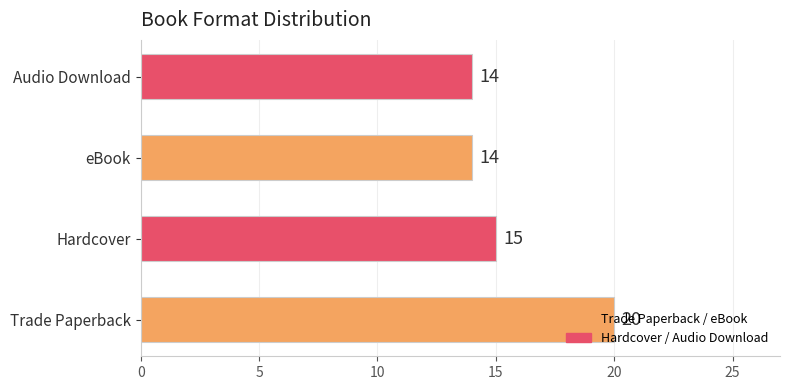

True or false: the data shows 14 at Audio Download.

True